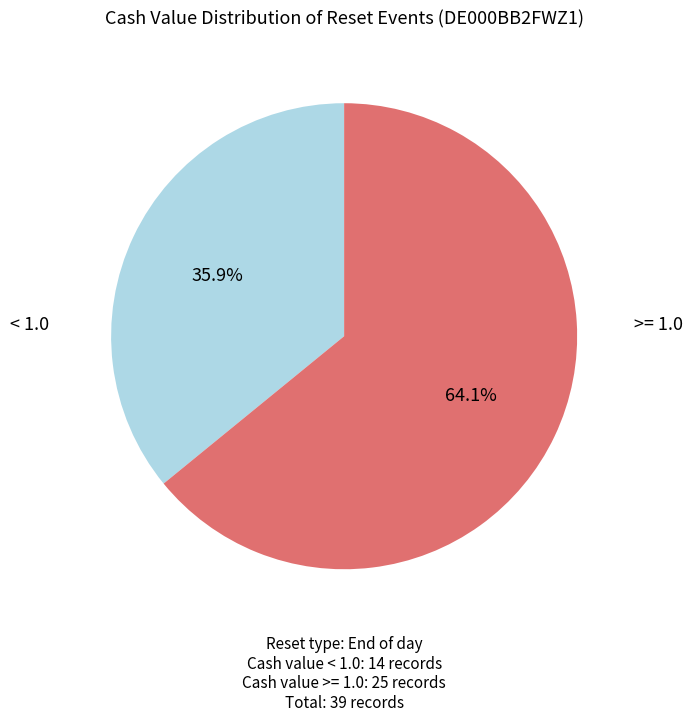

What is the majority slice?

>= 1.0